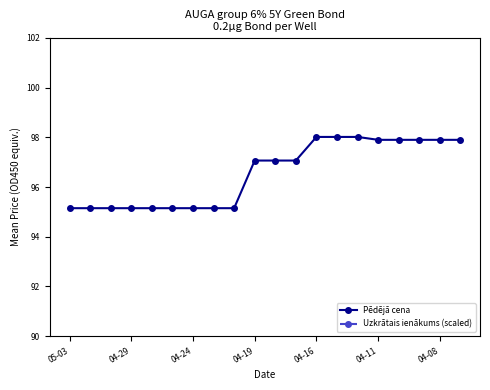

Which series has the largest range (max minus min)?

Uzkrātais ienākums (scaled)